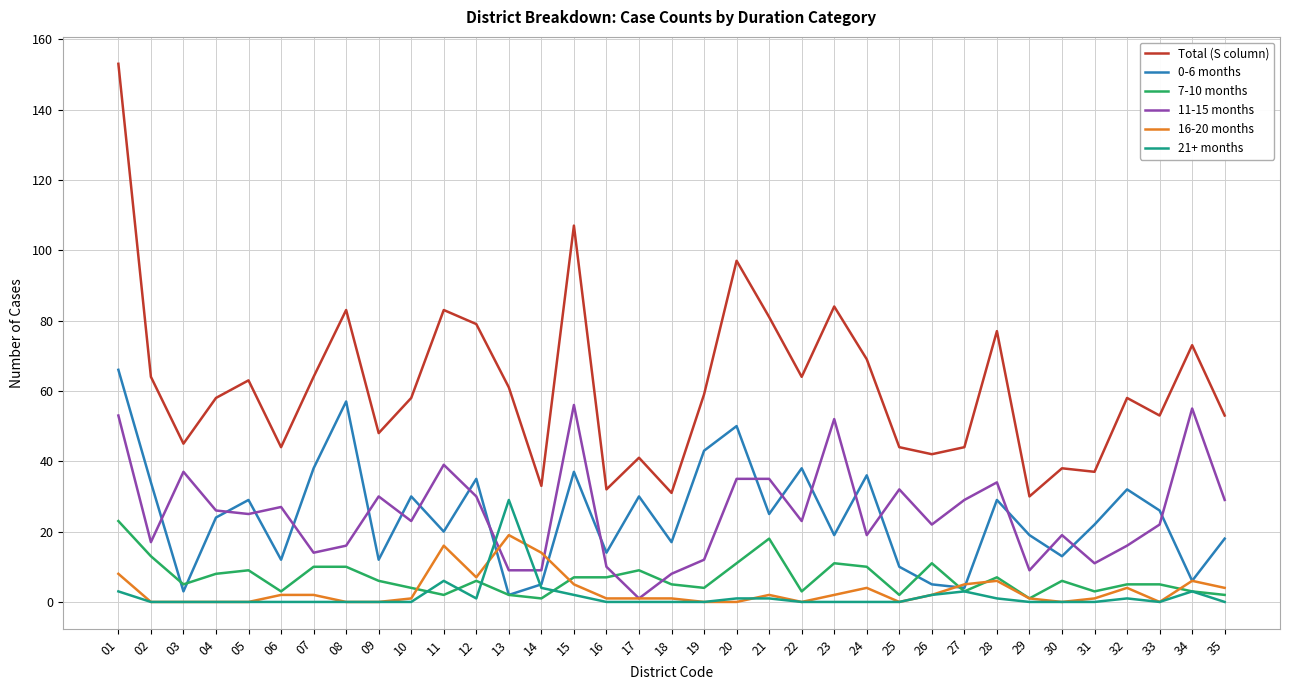

Which series has the largest total across all categories?

Total (S column)